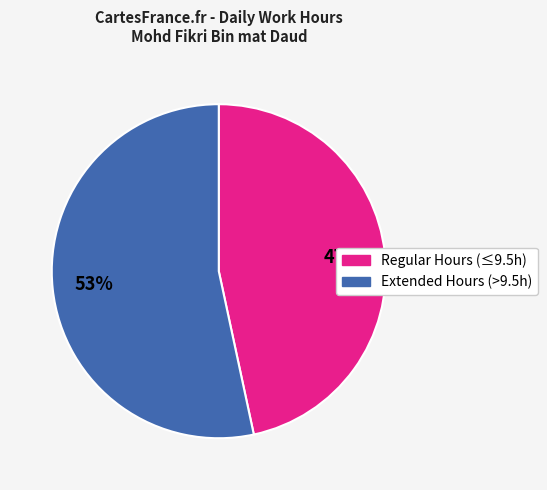

Is there a majority slice in this chart?

Yes